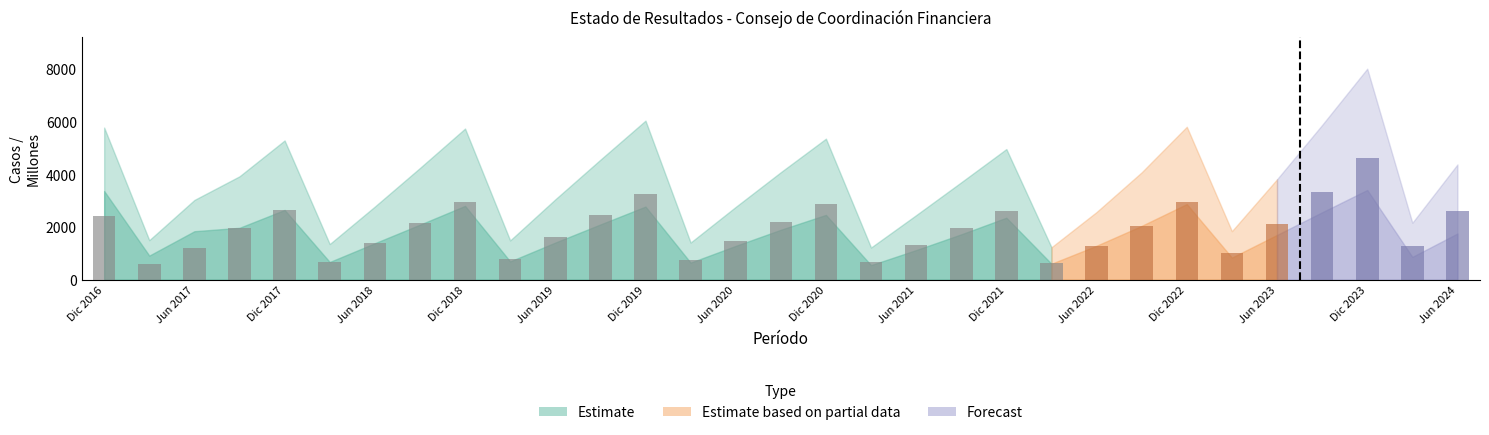

What is the average value?

1752.7